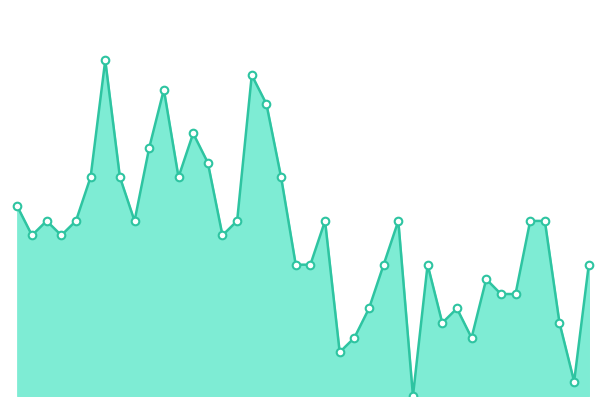

Is this an area chart (filled region under the line)?

Yes